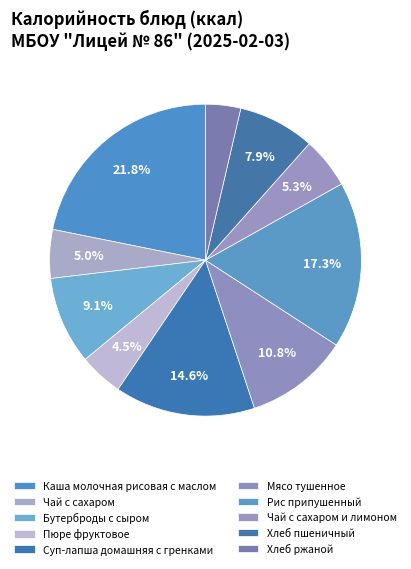

What is the total percentage of Суп-лапша домашняя с гренками and Хлеб ржаной?

18.2%